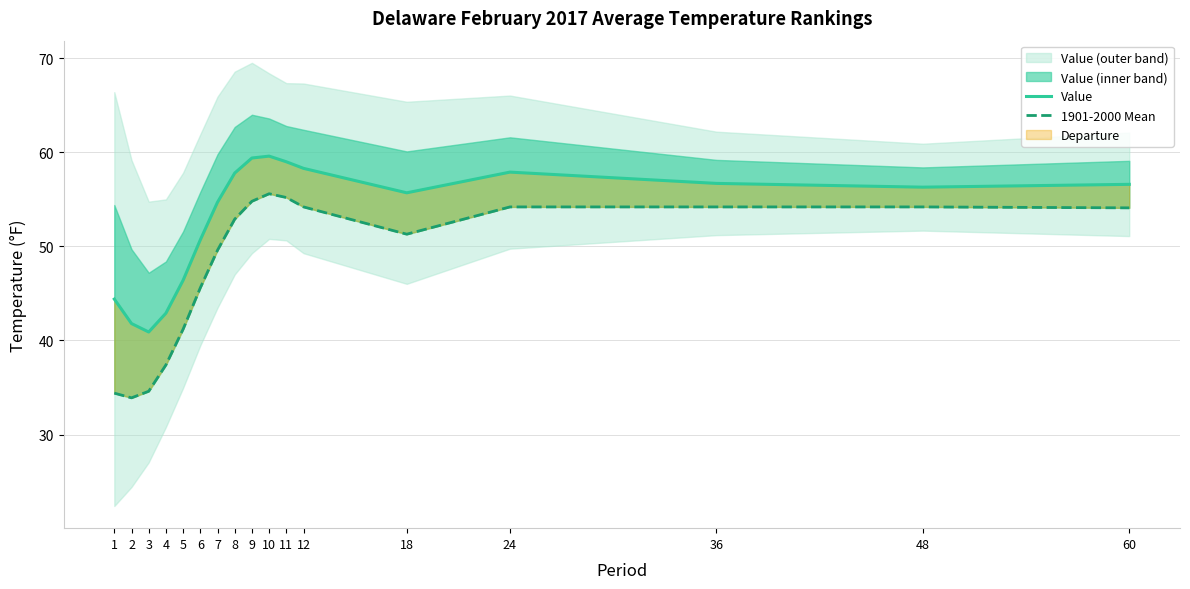

The value of Value at 12 is 58.3. True or false?

True